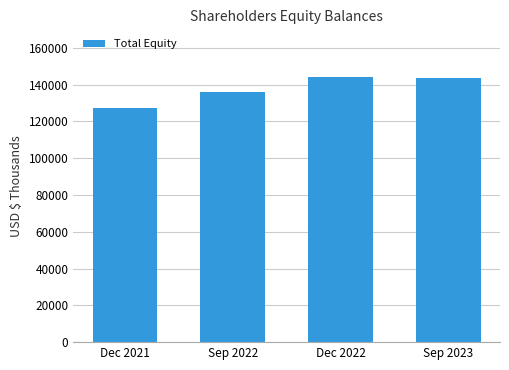

At which label is the value closest to 135754?

Sep 2022